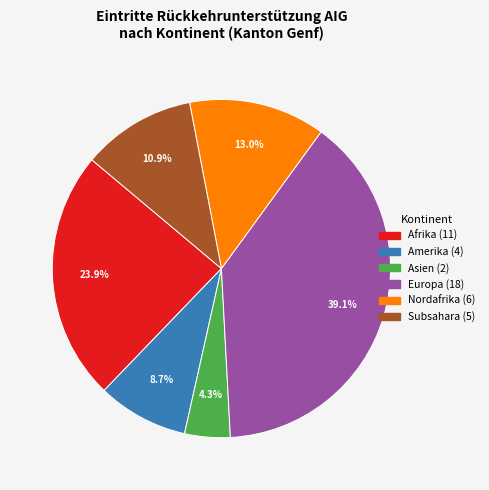

Is Europa the majority of the pie?

No